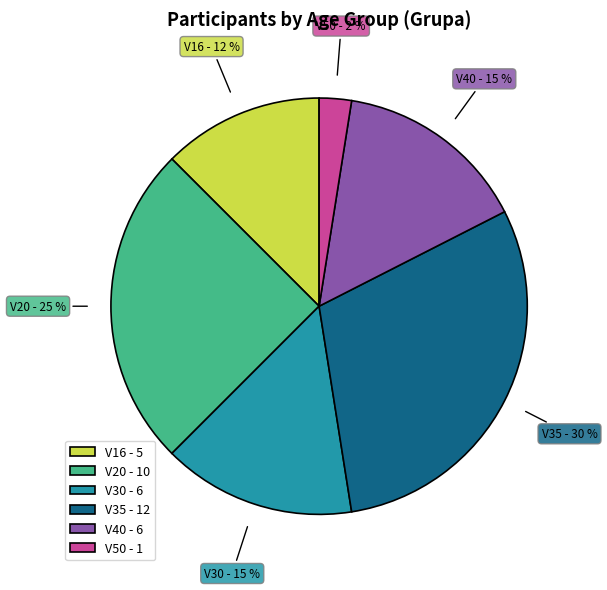

How many slices are in this pie chart?

6